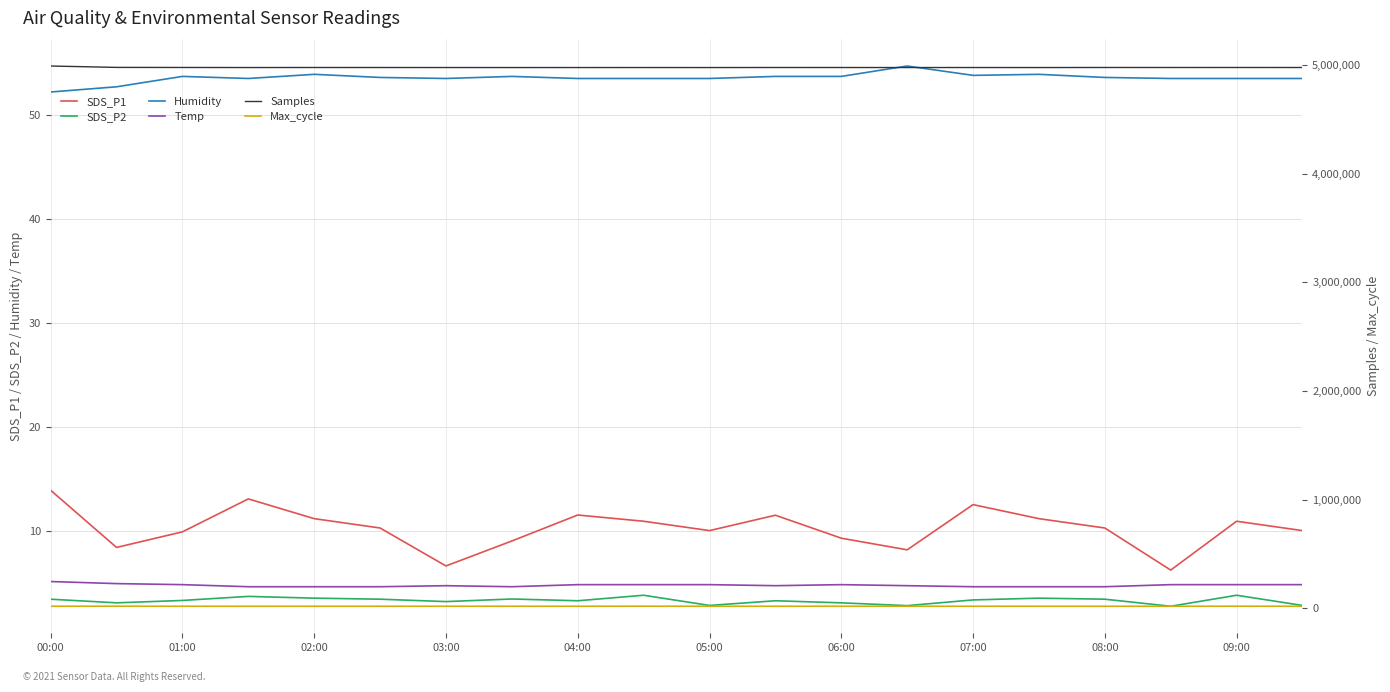

What is the maximum value for SDS_P2?

3.8